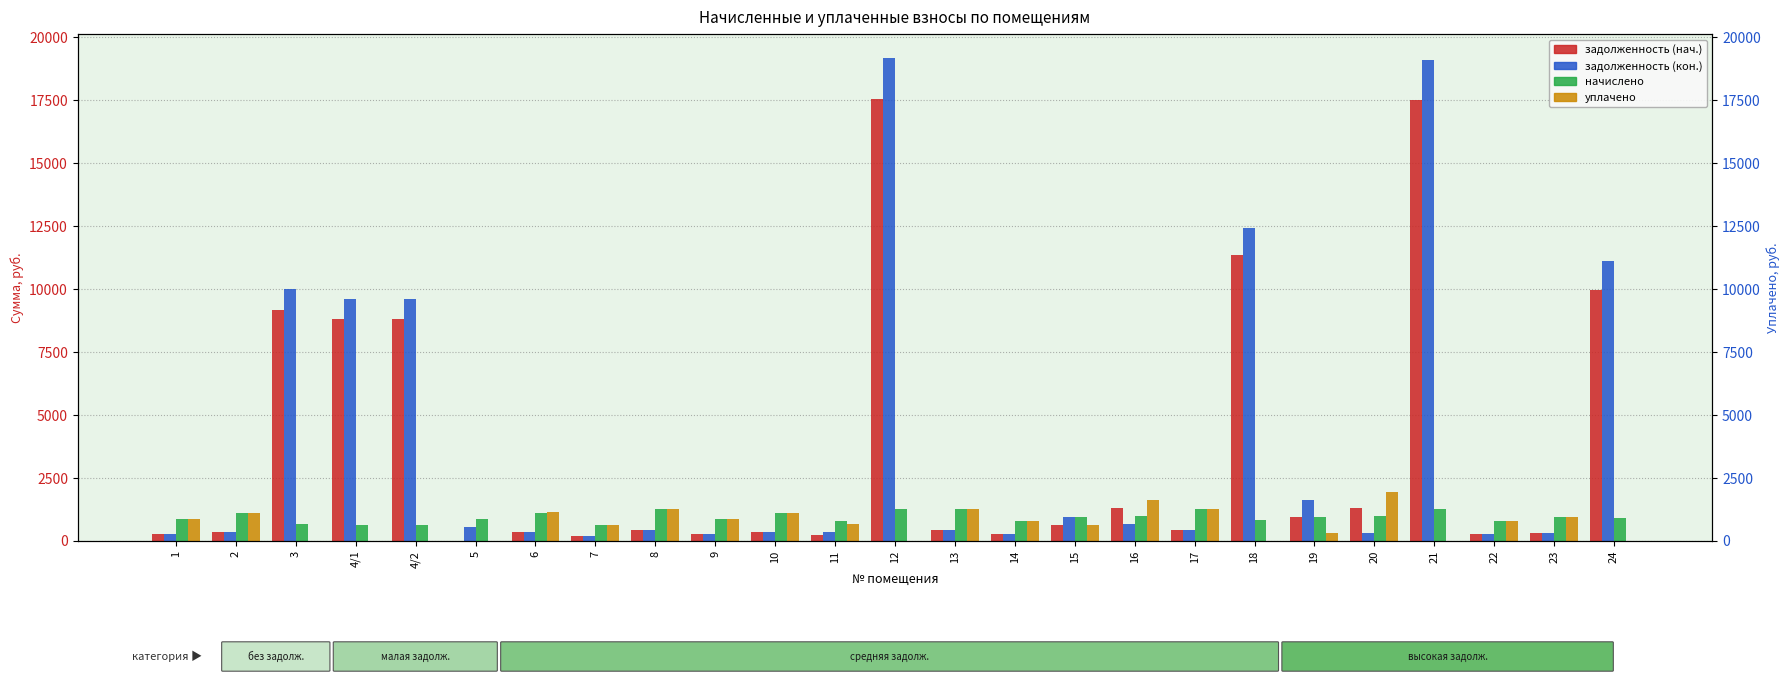

What are all the series names shown in the legend?

задолженность (нач.), задолженность (кон.), начислено, уплачено